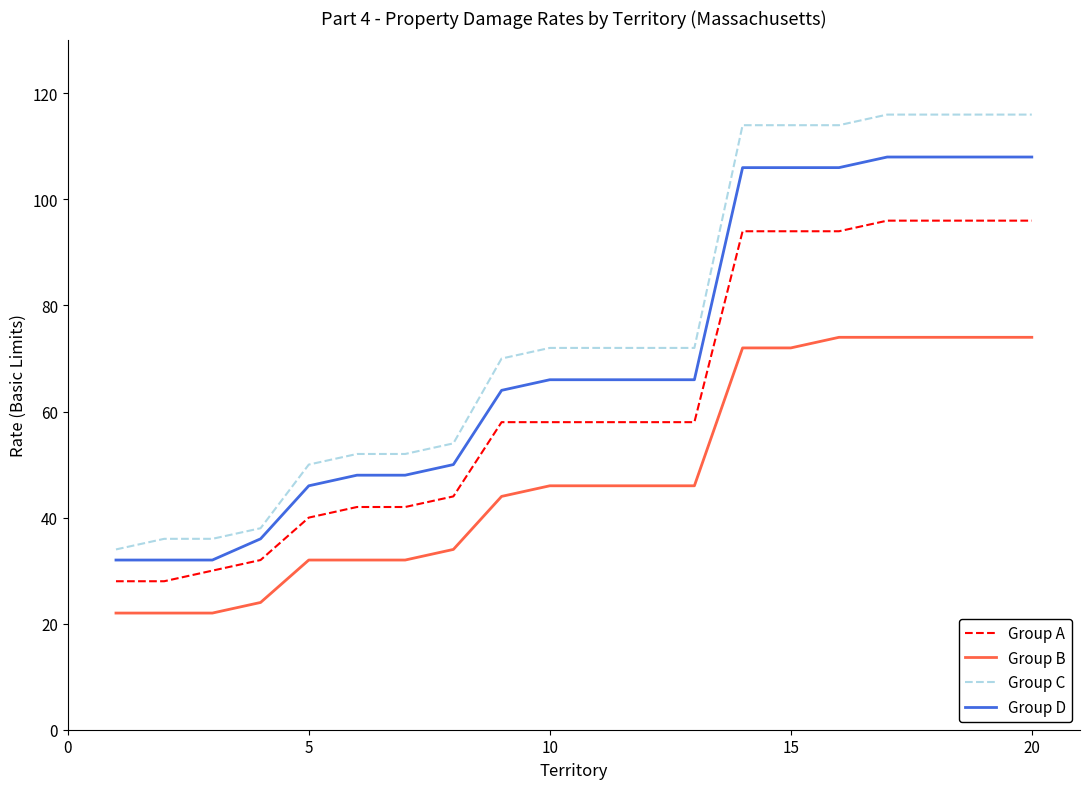

True or false: Group A and Group B intersect in this chart.

False